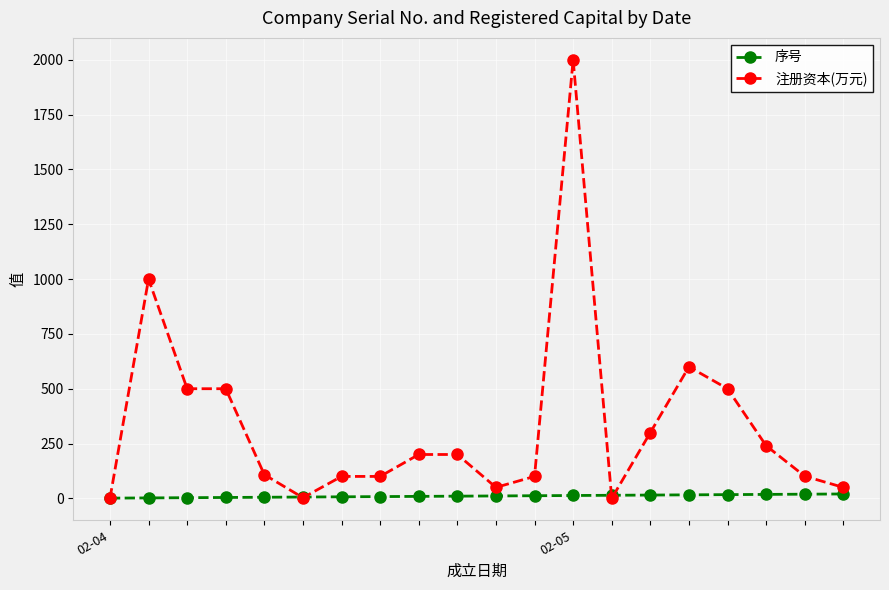

What are all the series names shown in the legend?

序号, 注册资本(万元)